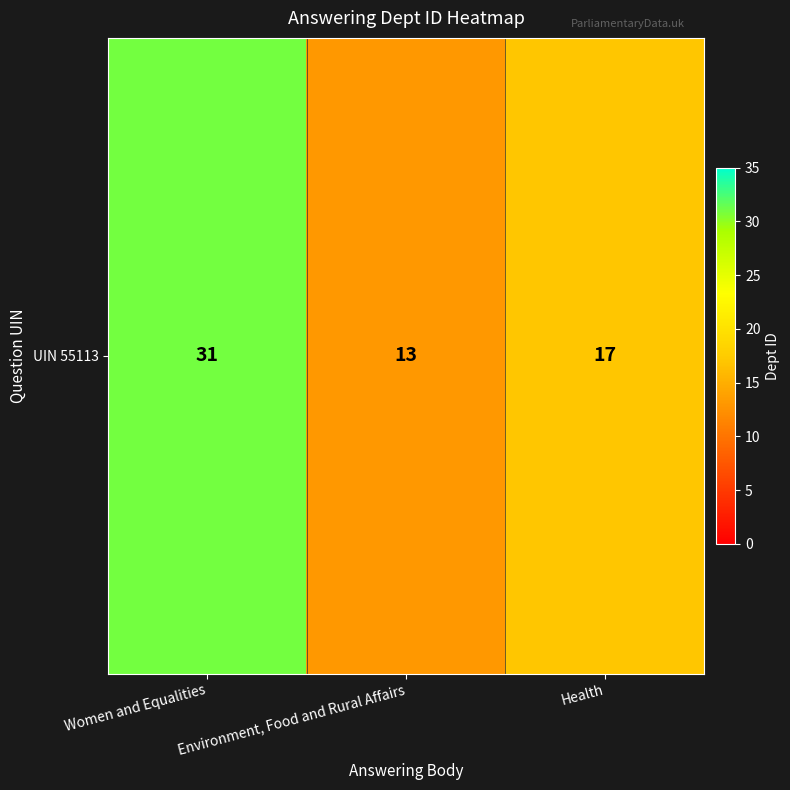

True or false: the data shows 13 at Women and Equalities.

False